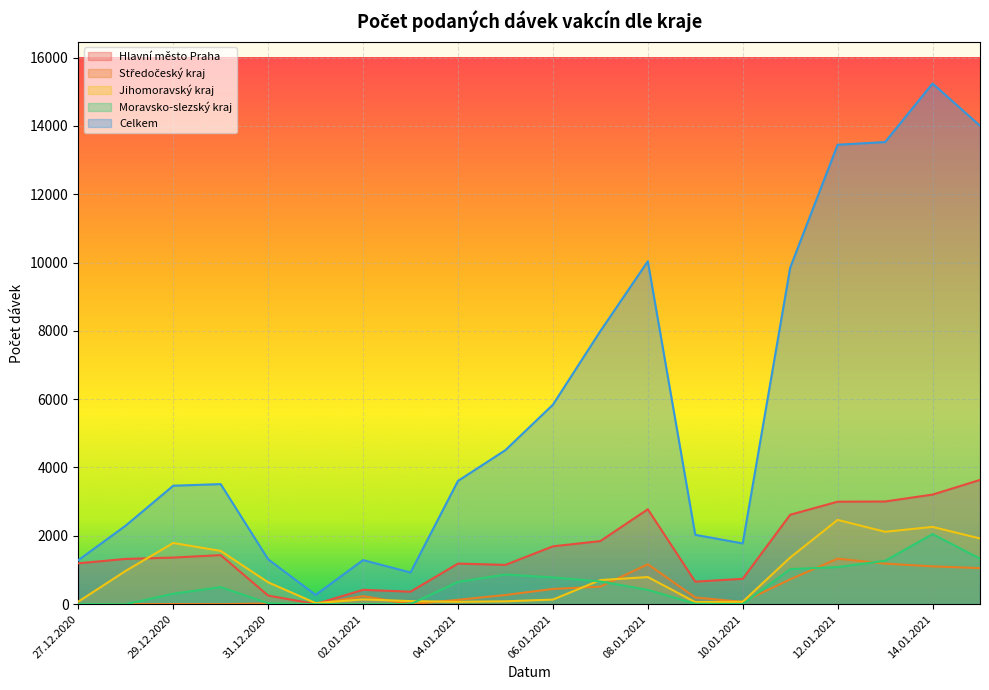

What is the maximum value shown in the chart?

15240